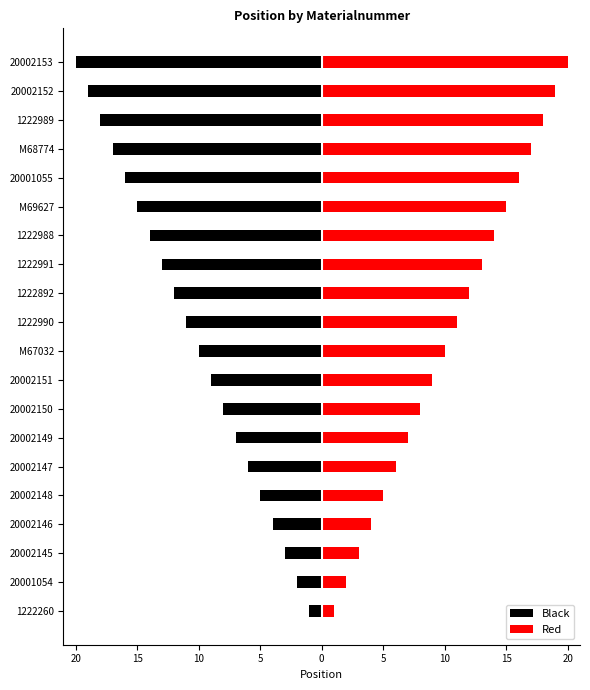

What is the lowest value of the Black series?

-20